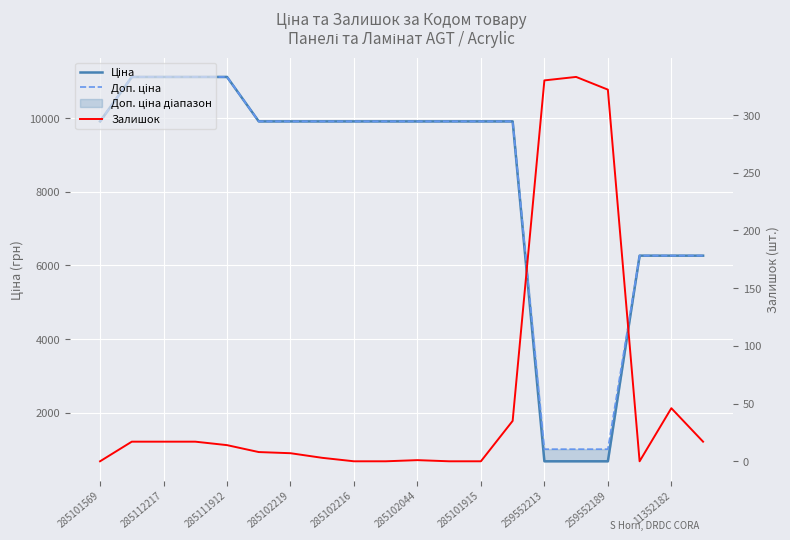

How many lines are shown in the chart?

3